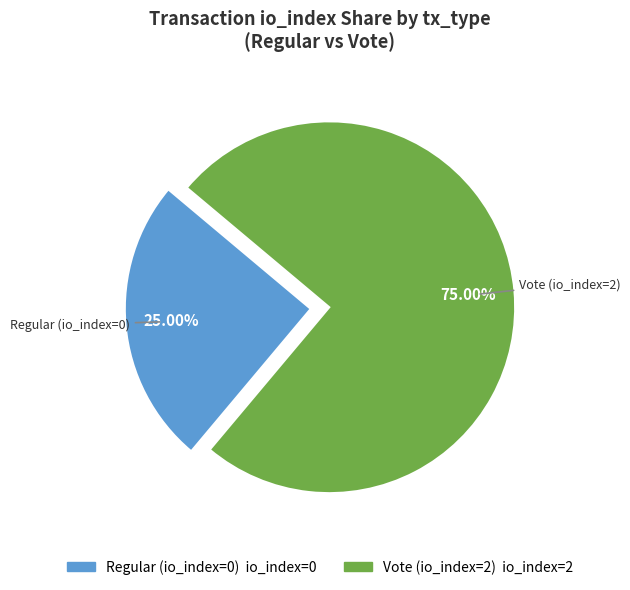

Which has a higher value, Vote (io_index=2) or Regular (io_index=0)?

Vote (io_index=2)